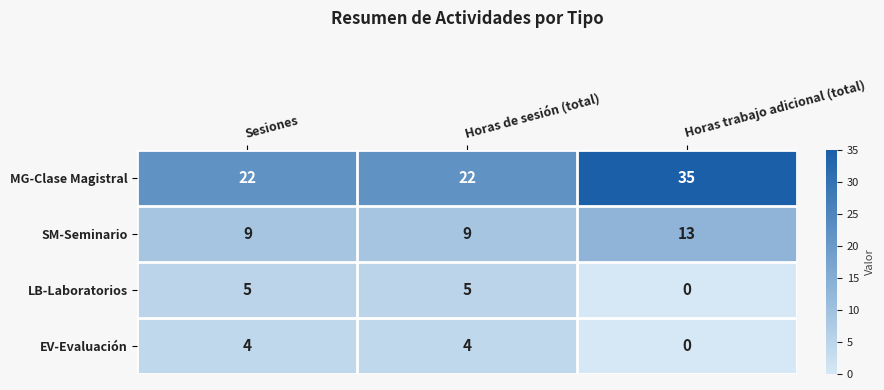

Rank the series at Sesiones from lowest to highest value.

EV-Evaluación, LB-Laboratorios, SM-Seminario, MG-Clase Magistral